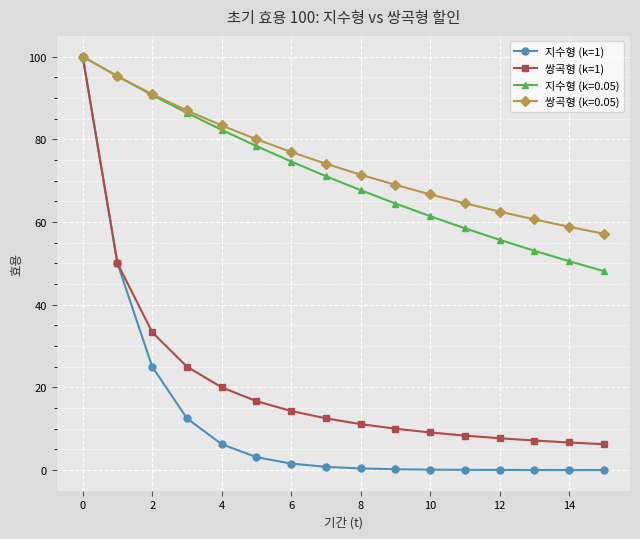

What is the greatest value displayed?

100.0